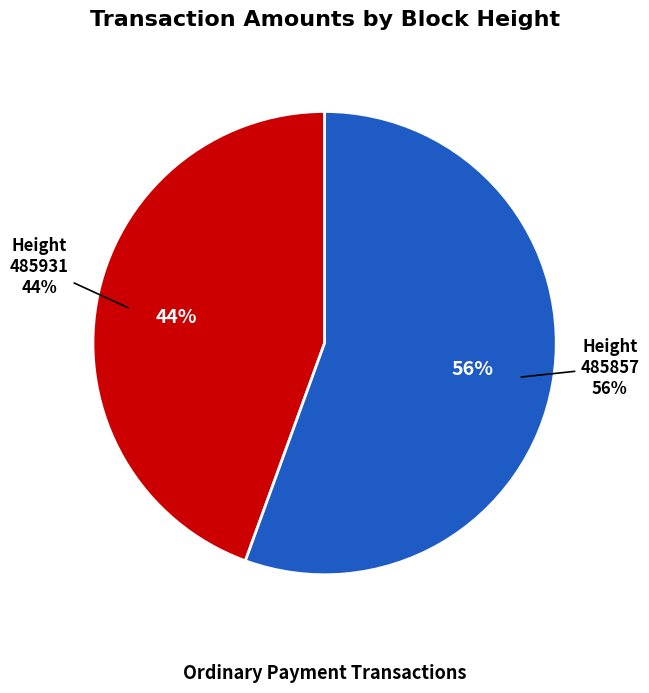

To the nearest percent, what portion does 485857 represent?

56%